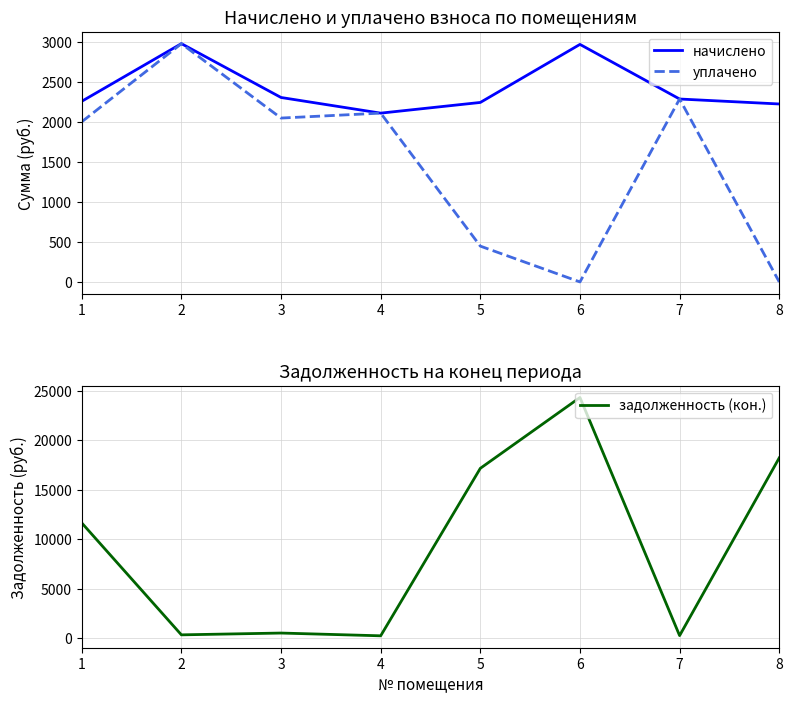

True or false: начислено has a value of 2222.8 at 8.

True